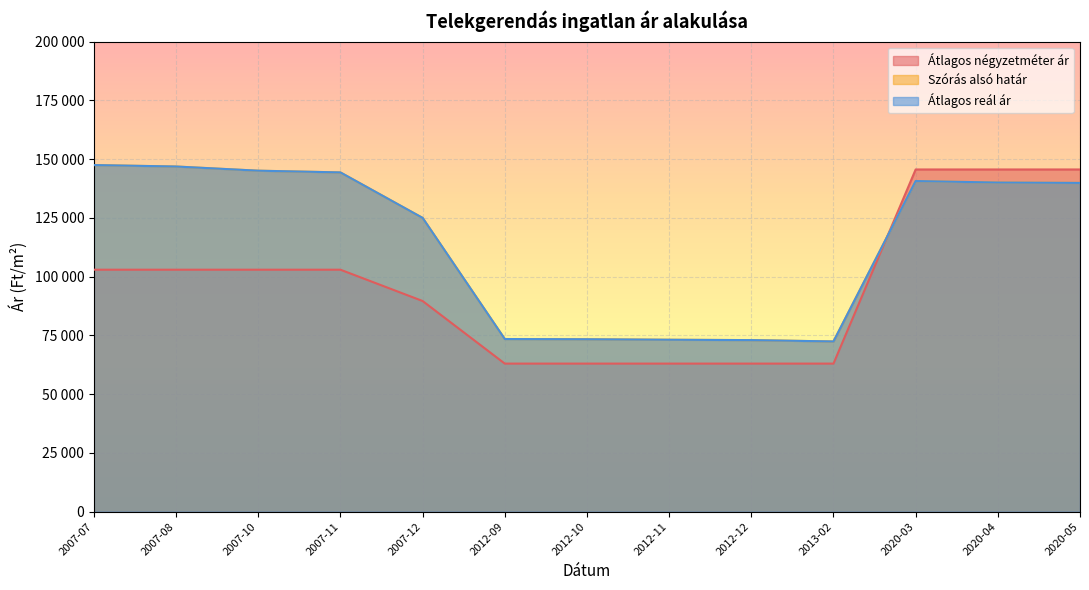

Reading left to right, extract all data points from this chart.

Átlagos négyzetméter ár: 2007-07=102941	2007-08=102941	2007-10=102941	2007-11=102941	2007-12=89625	2012-09=62992	2012-10=62992	2012-11=62992	2012-12=62992	2013-02=62992	2020-03=145588	2020-04=145588	2020-05=145588
Szórás alsó határ: 2007-07=147463	2007-08=146845	2007-10=145068	2007-11=144333	2007-12=124989	2012-09=73449	2012-10=73353	2012-11=73141	2012-12=72988	2013-02=72419	2020-03=140661	2020-04=140019	2020-05=139867
Átlagos reál ár: 2007-07=147463	2007-08=146845	2007-10=145068	2007-11=144333	2007-12=124989	2012-09=73449	2012-10=73353	2012-11=73141	2012-12=72988	2013-02=72419	2020-03=140661	2020-04=140019	2020-05=139867